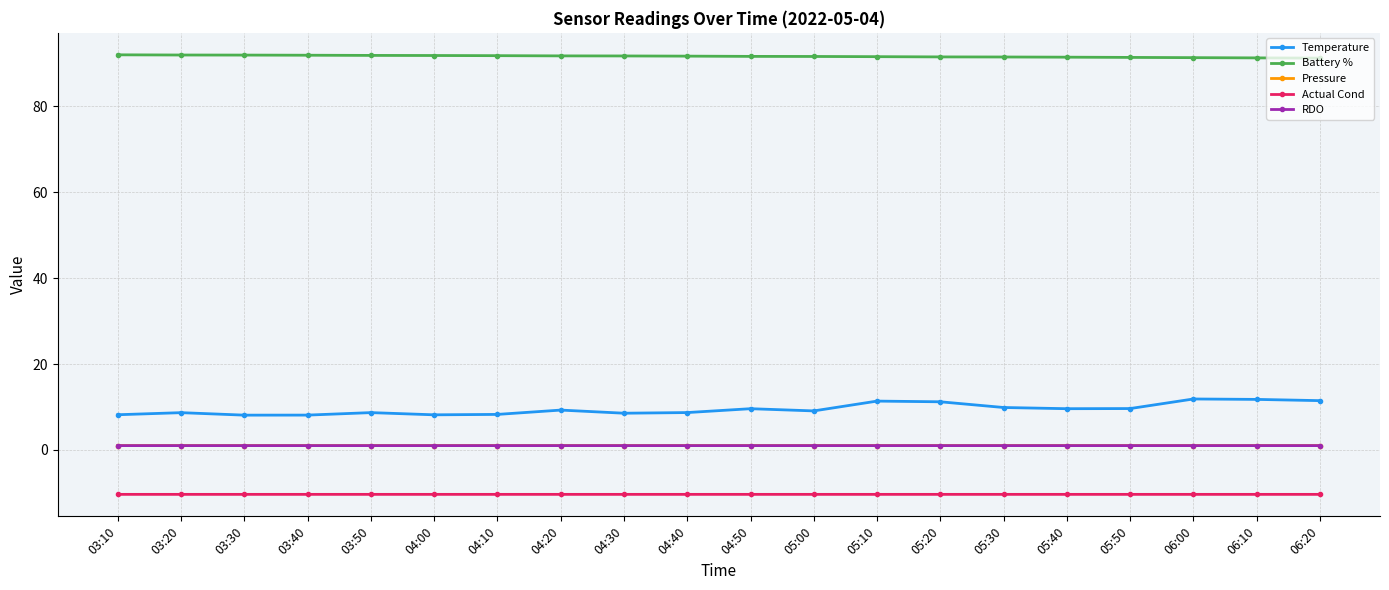

Between 03:10 and 06:20, which series saw the biggest shift?

Temperature